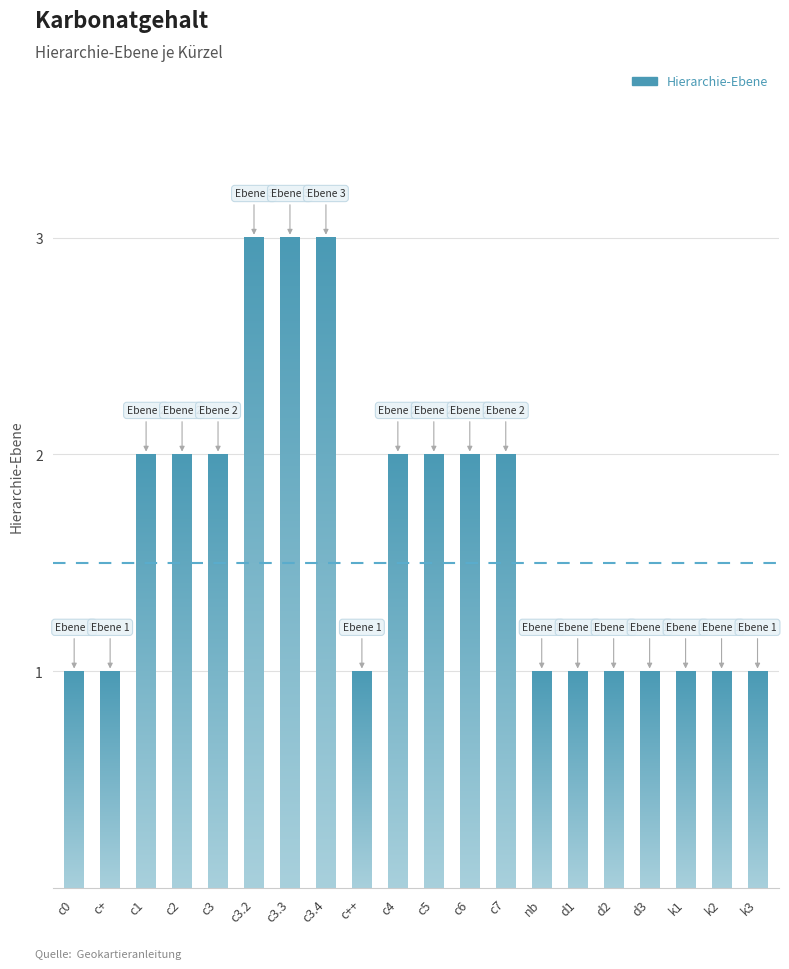

What is the value of the 10th bar from the left?

2